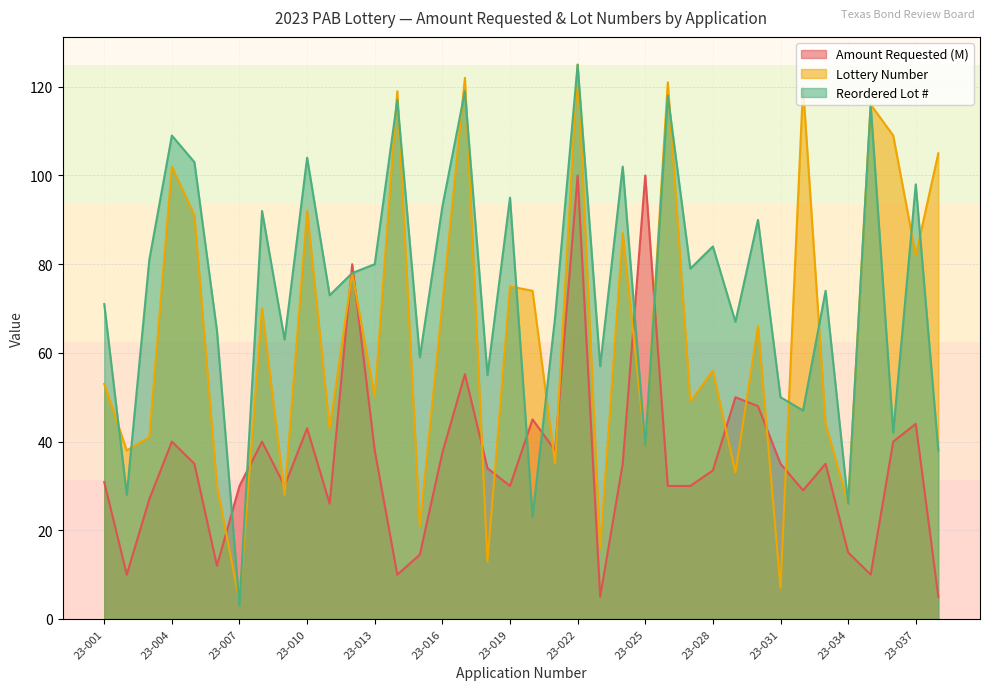

Rank the series at 23-008 from lowest to highest value.

Amount Requested (M), Lottery Number, Reordered Lot #